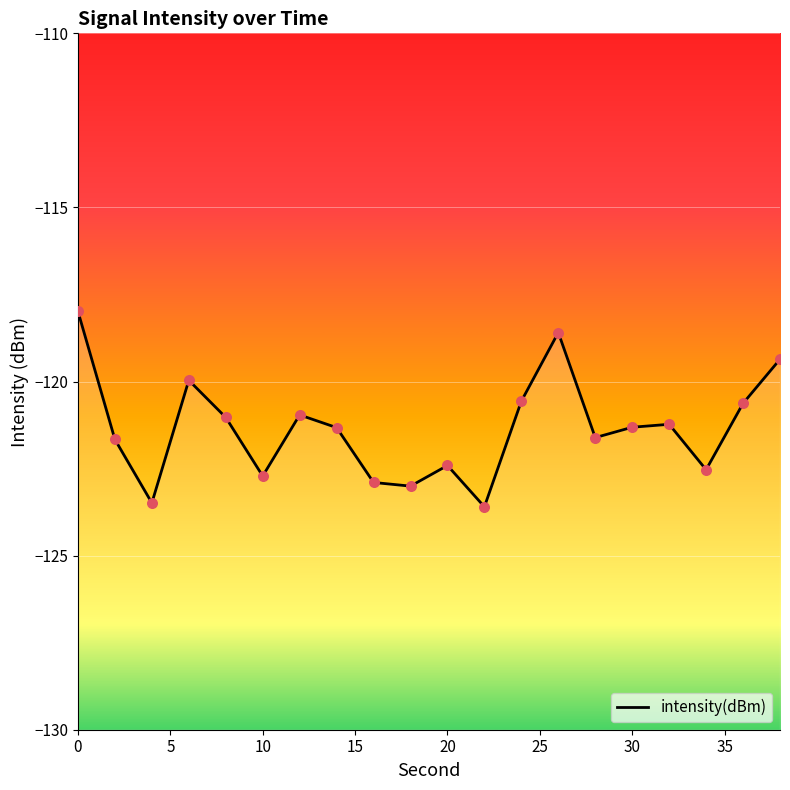

Between 15 and 15, which is larger?

15